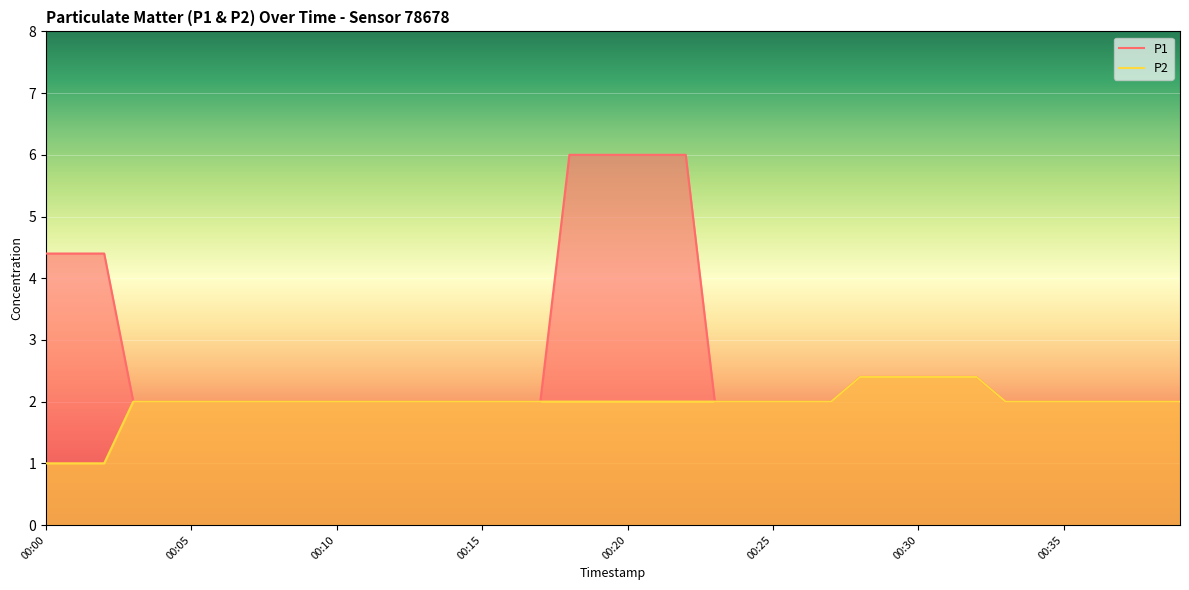

Reading right to left, list all the values displayed in this chart.

P1: 00:39=2.0	00:38=2.0	00:37=2.0	00:36=2.0	00:35=2.0	00:34=2.0	00:33=2.0	00:32=2.4	00:31=2.4	00:30=2.4	00:29=2.4	00:28=2.4	00:27=2.0	00:26=2.0	00:25=2.0	00:24=2.0	00:23=2.0	00:22=6.0	00:21=6.0	00:20=6.0	00:19=6.0	00:18=6.0	00:17=2.0	00:16=2.0	00:15=2.0	00:14=2.0	00:13=2.0	00:12=2.0	00:11=2.0	00:10=2.0	00:09=2.0	00:08=2.0	00:07=2.0	00:06=2.0	00:05=2.0	00:04=2.0	00:03=2.0	00:02=4.4	00:01=4.4	00:00=4.4
P2: 00:39=2.0	00:38=2.0	00:37=2.0	00:36=2.0	00:35=2.0	00:34=2.0	00:33=2.0	00:32=2.4	00:31=2.4	00:30=2.4	00:29=2.4	00:28=2.4	00:27=2.0	00:26=2.0	00:25=2.0	00:24=2.0	00:23=2.0	00:22=2.0	00:21=2.0	00:20=2.0	00:19=2.0	00:18=2.0	00:17=2.0	00:16=2.0	00:15=2.0	00:14=2.0	00:13=2.0	00:12=2.0	00:11=2.0	00:10=2.0	00:09=2.0	00:08=2.0	00:07=2.0	00:06=2.0	00:05=2.0	00:04=2.0	00:03=2.0	00:02=1.0	00:01=1.0	00:00=1.0